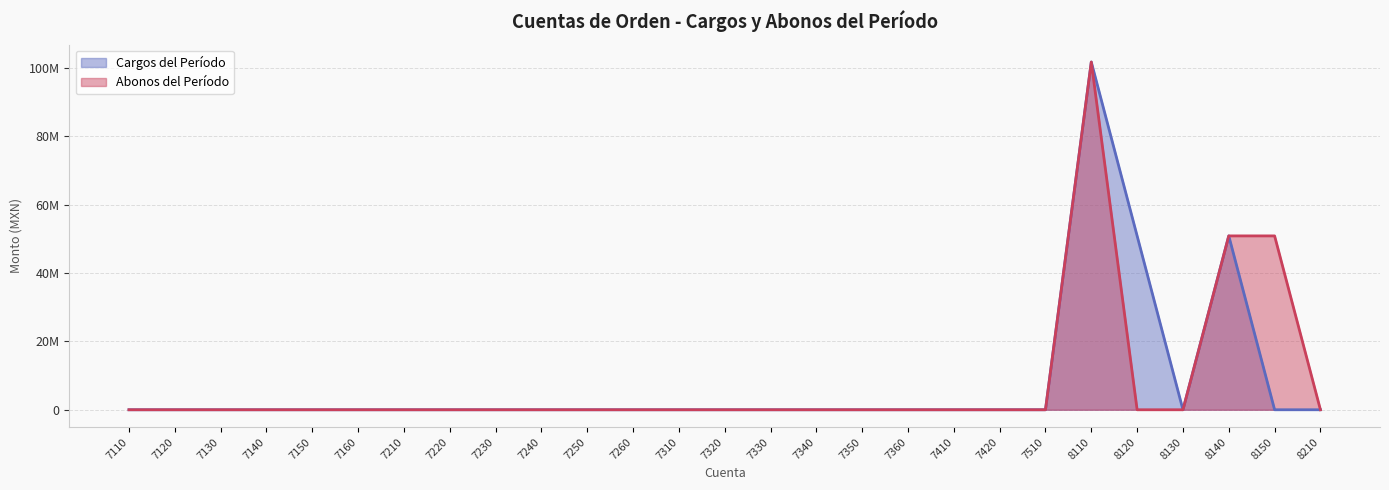

What is the highest value of the Cargos del Período series?

101652411.5